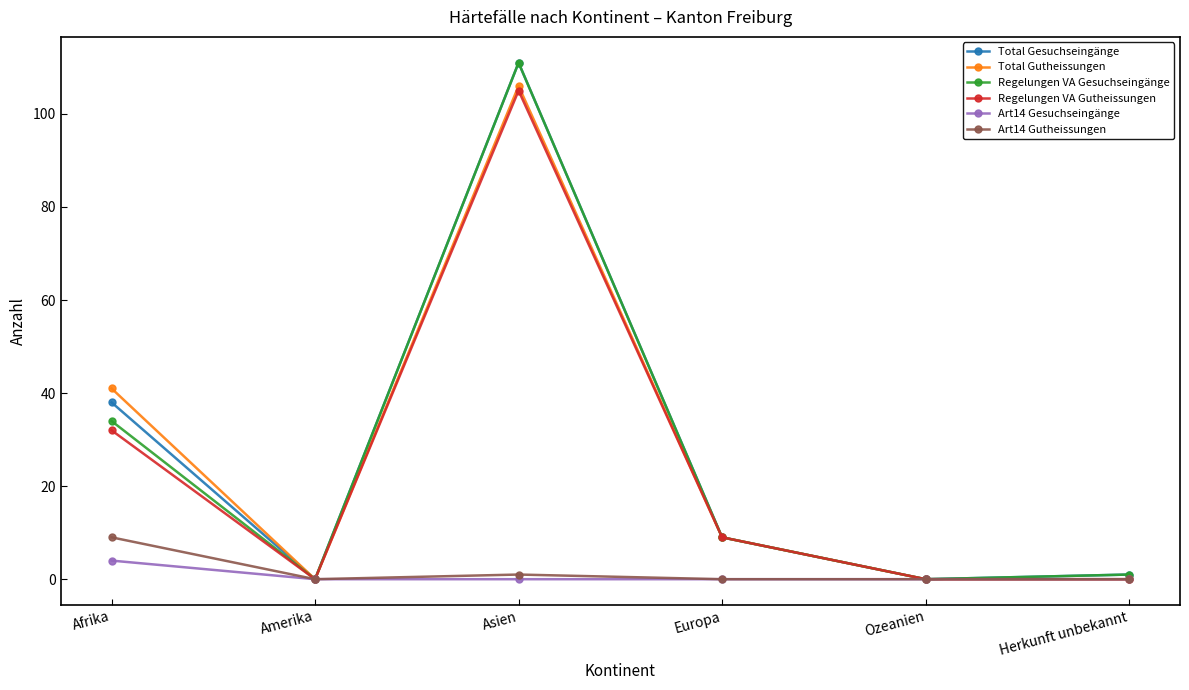

Where is the first local minimum for Art14 Gutheissungen?

Amerika